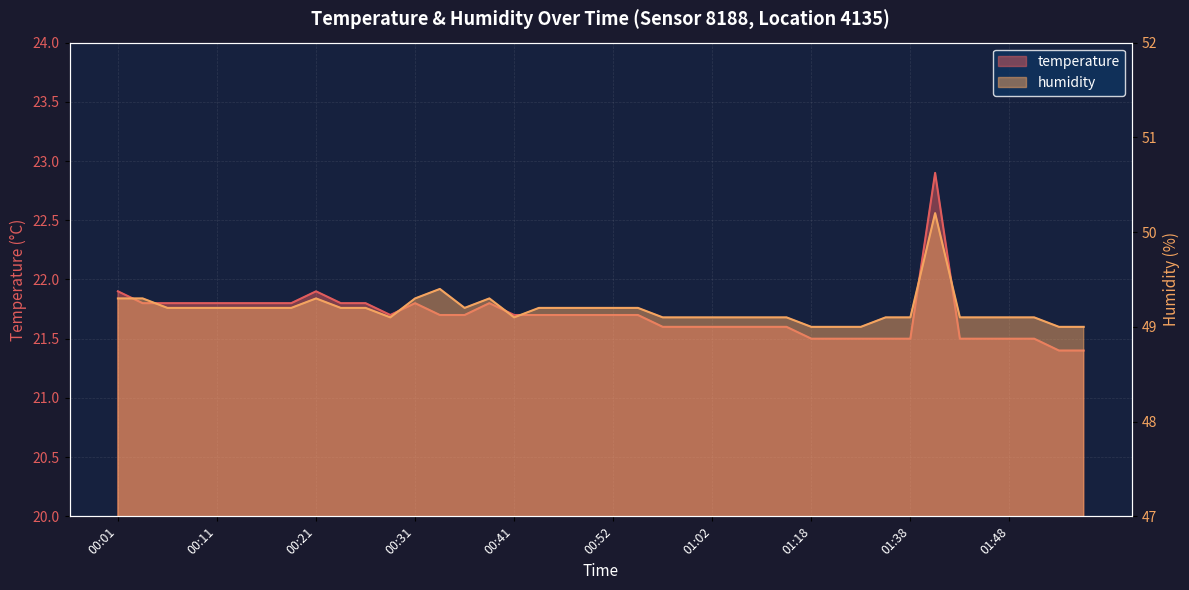

Which series has the widest spread of values?

temperature